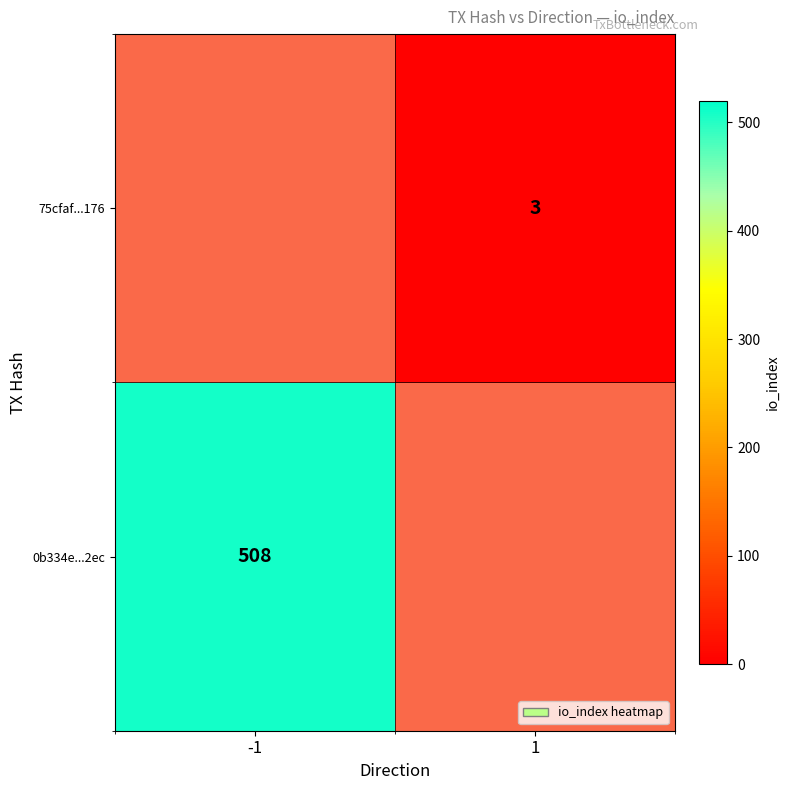

What is the maximum value shown in the chart?

508.0